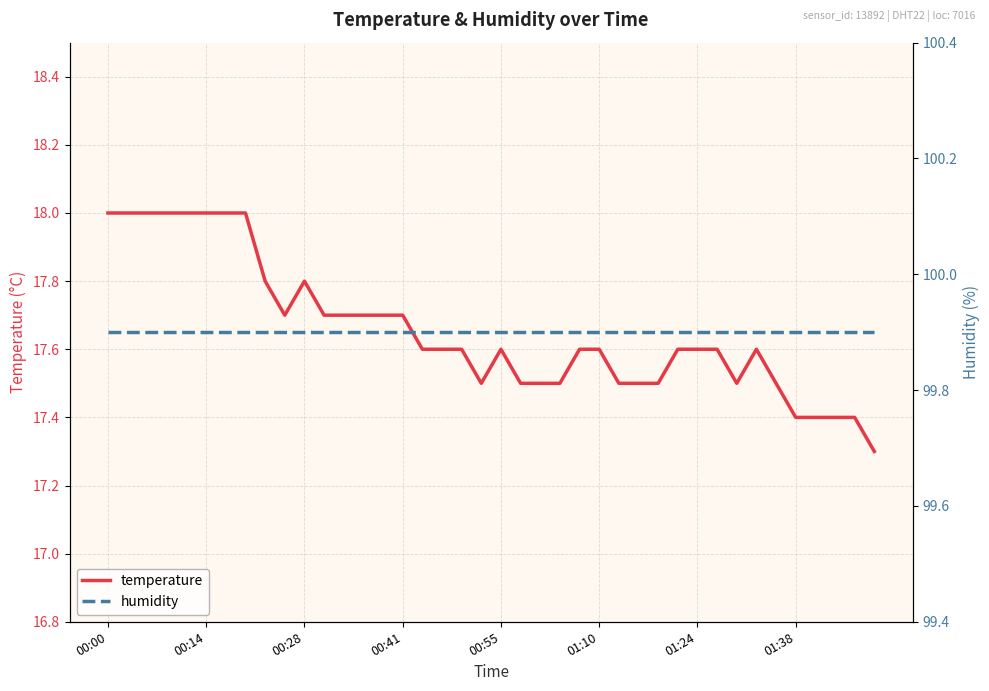

Is it true that temperature equals 17.4 at 01:38?

True